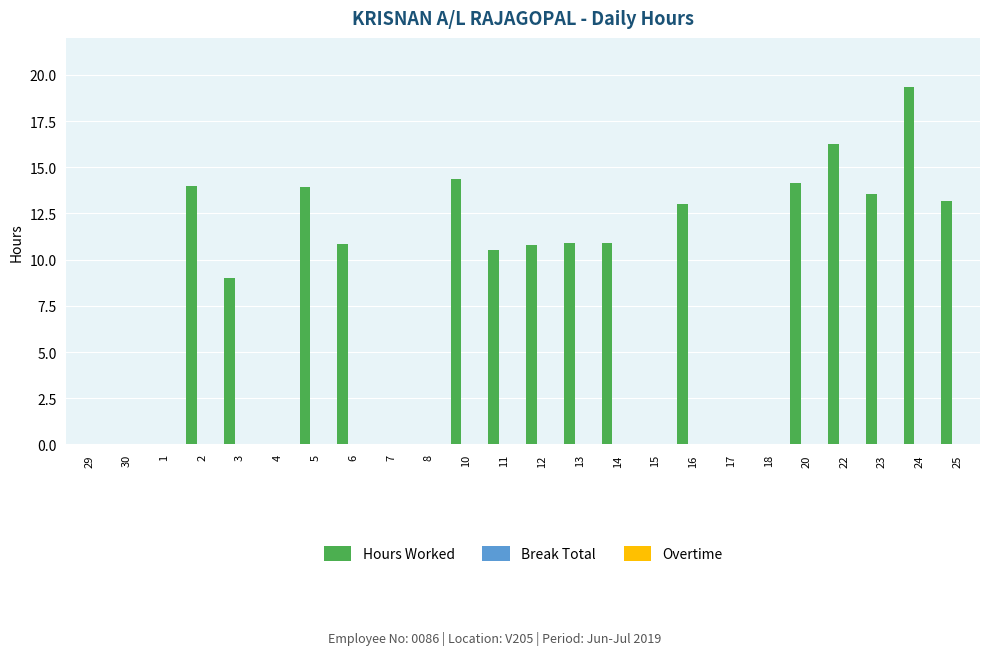

What is the maximum value shown in the chart?

19.3